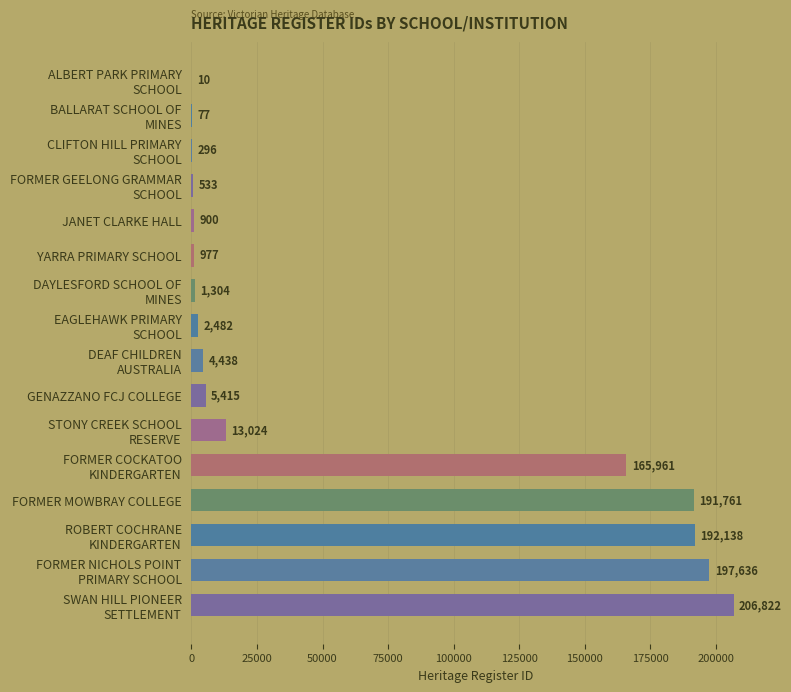

The chart shows a value of 5415 at GENAZZANO FCJ COLLEGE. True or false?

True